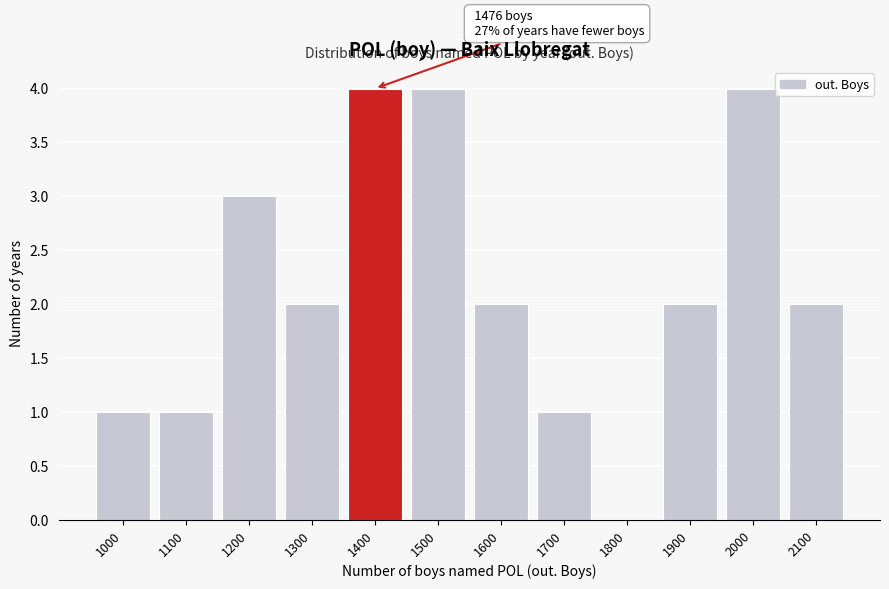

Reading right to left, what are all the values shown in this chart?

2100=2	2000=4	1900=2	1800=0	1700=1	1600=2	1500=4	1400=4	1300=2	1200=3	1100=1	1000=1